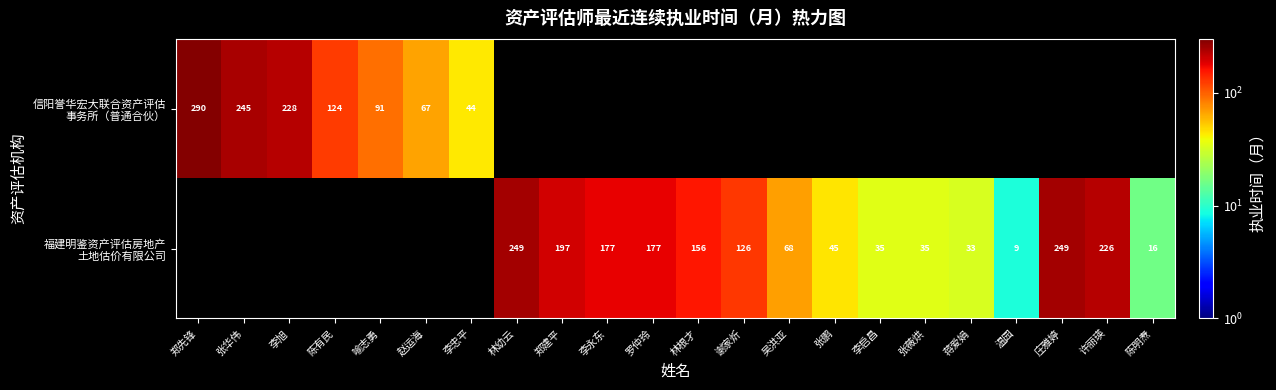

Which label corresponds to the smallest value in the chart?

温园